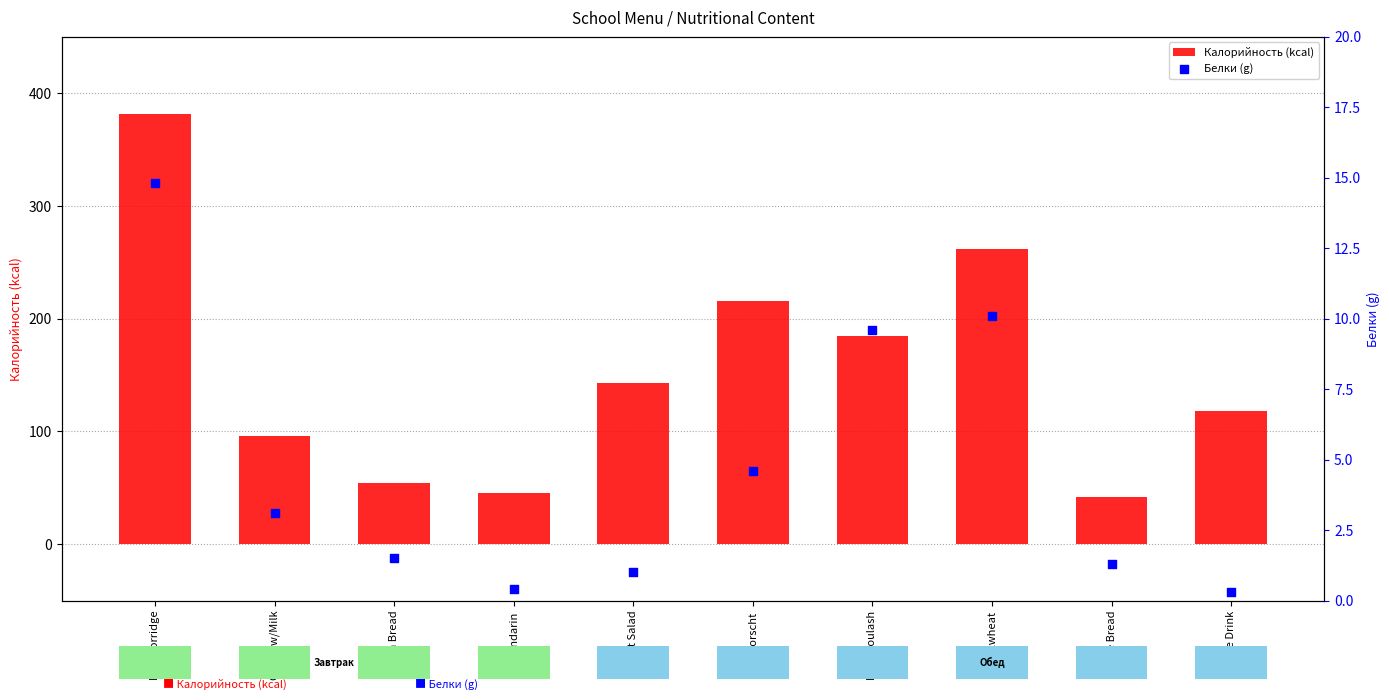

Which series reaches the minimum Y coordinate?

Белки (g)